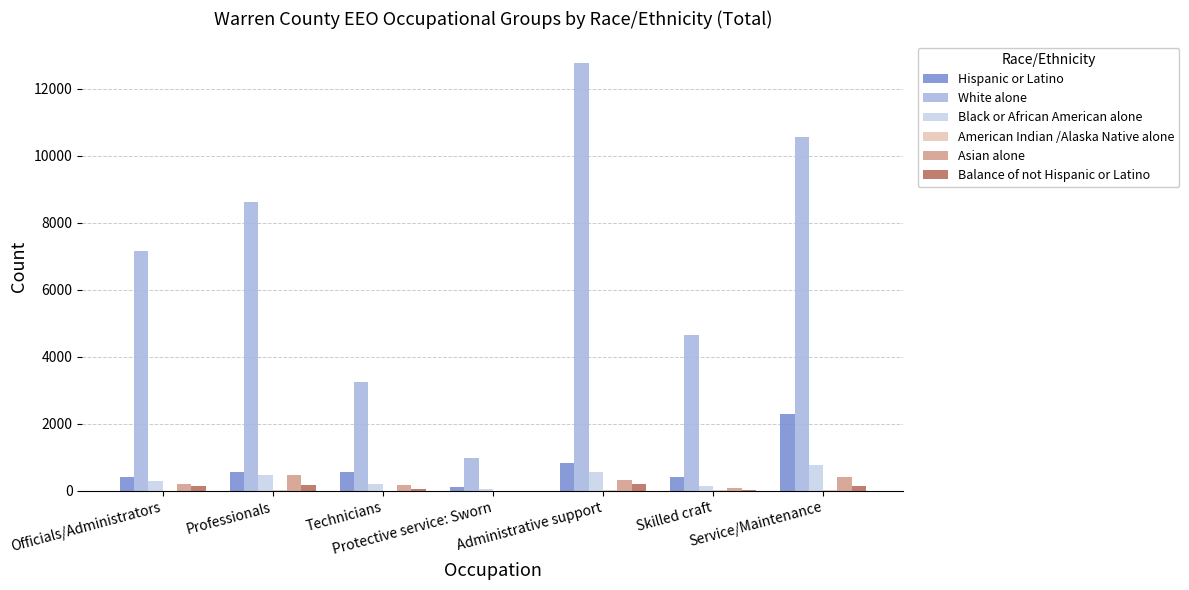

What is the spread (max minus min) of values at Professionals?

8600